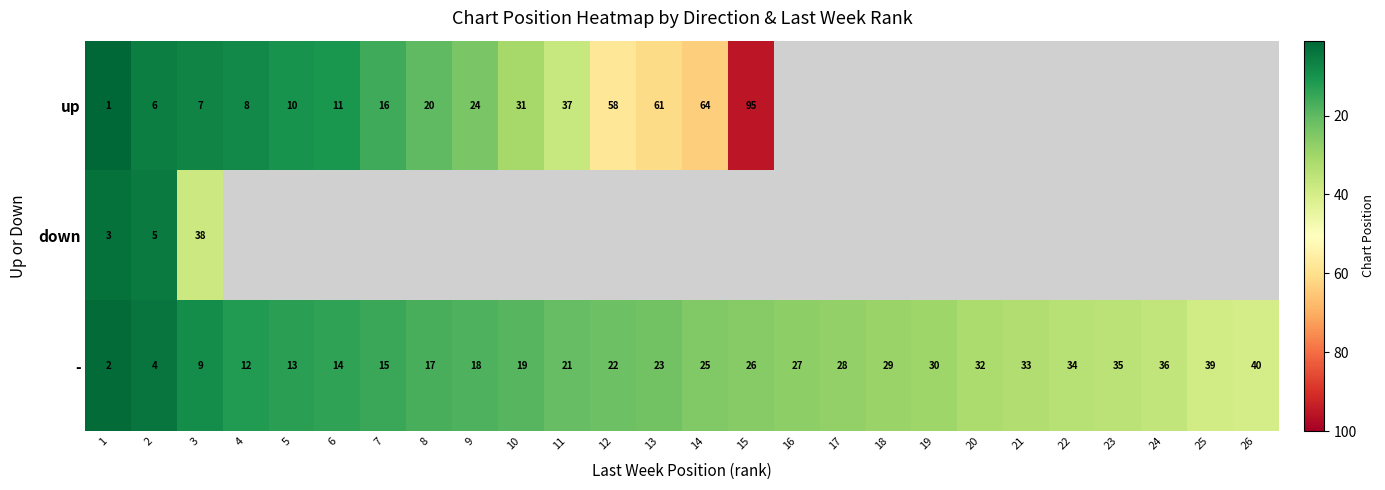

The - series shows 35 at 12. True or false?

False